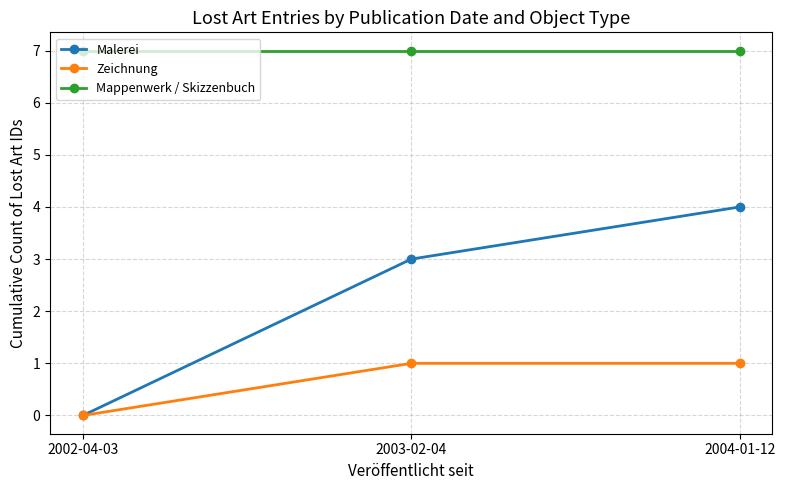

At which label is Malerei closest to 2?

2003-02-04